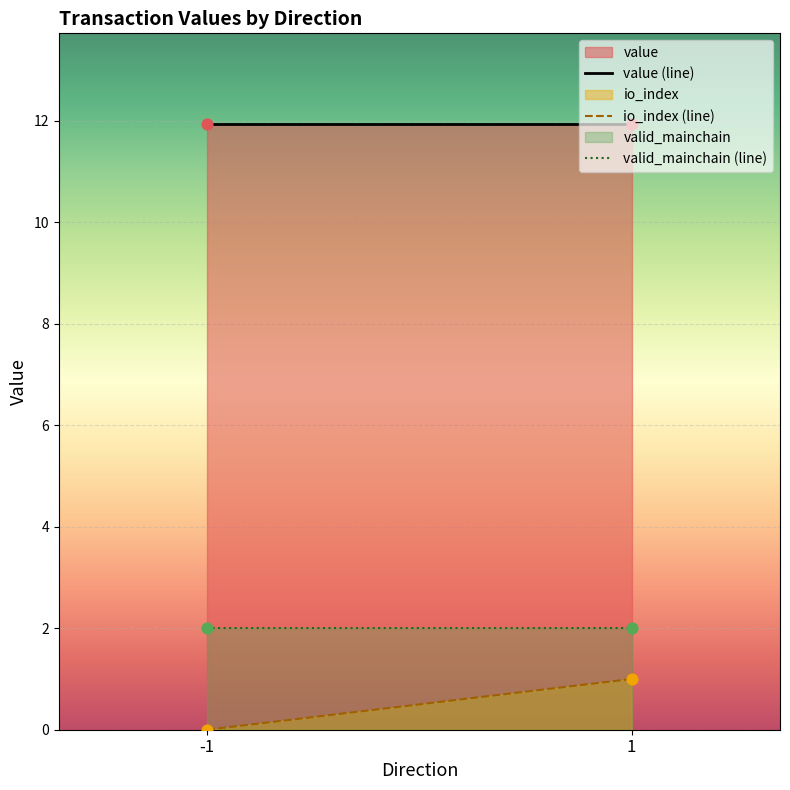

At which category is the sum across all series the highest?

1